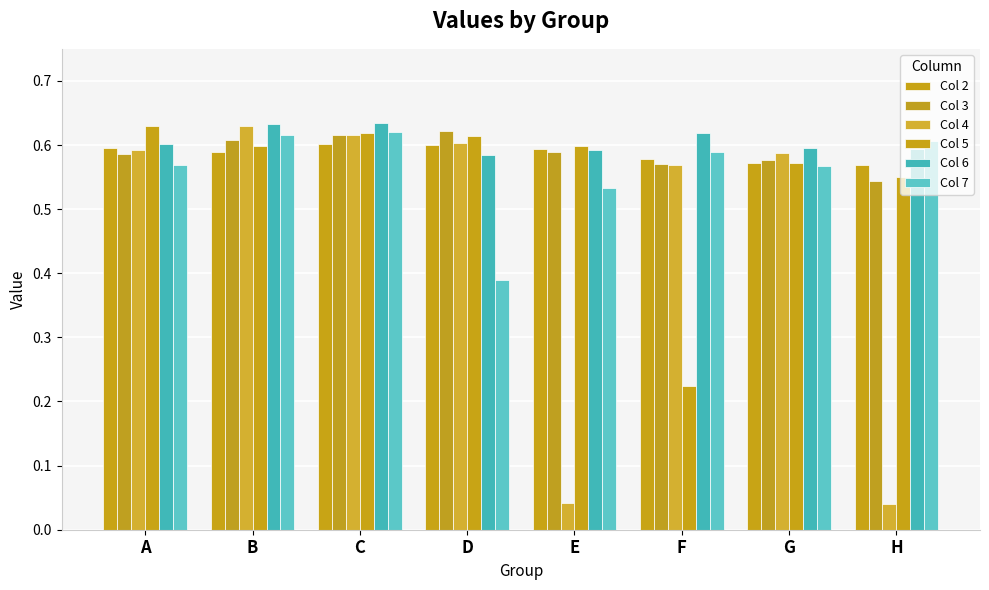

What is the sum of all Col 7 values?

4.5